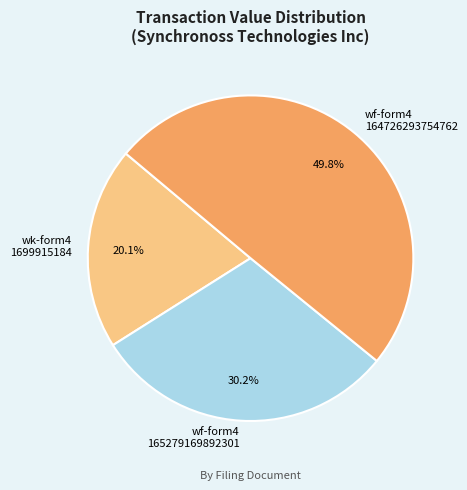

How many segments does this pie chart have?

3